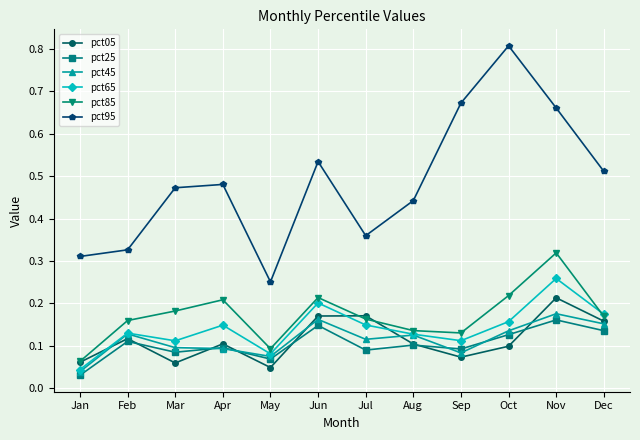

Count the pct95 values in the range 0 to 1.

12